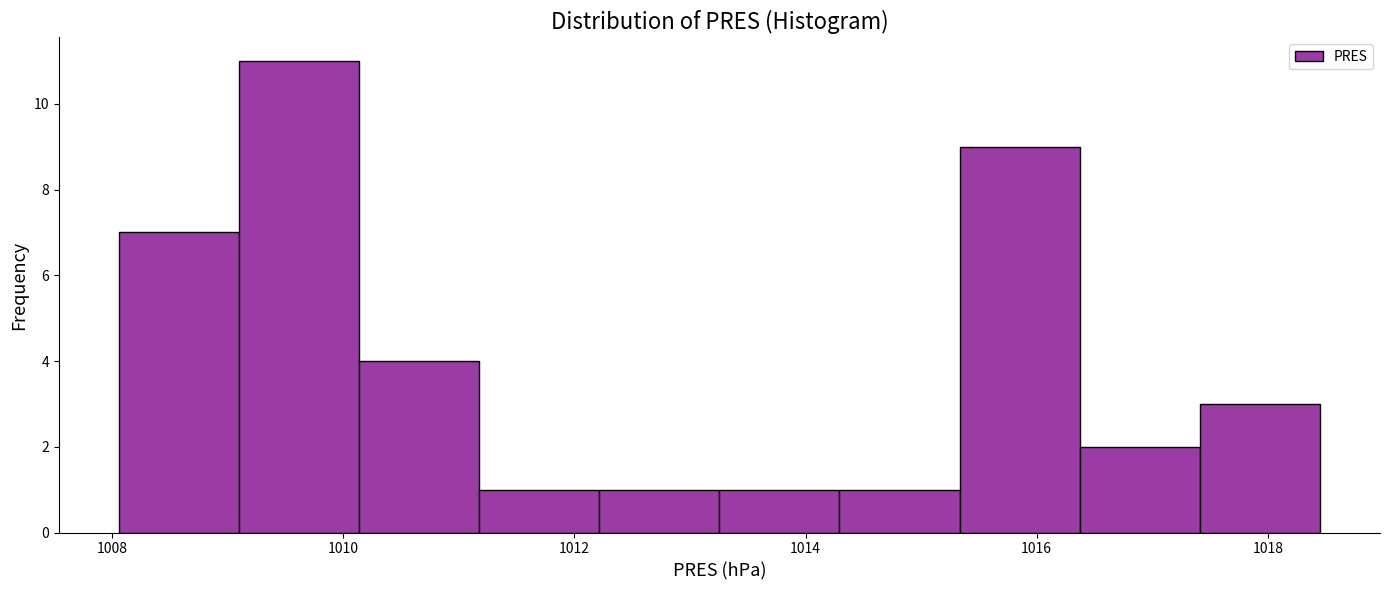

What is the height of the bar covering 1015.4 to 1016.4 on the x-axis? Neither the bar edges nor the heights are printed on the chart, so give them approximately, as read against the axes.

9